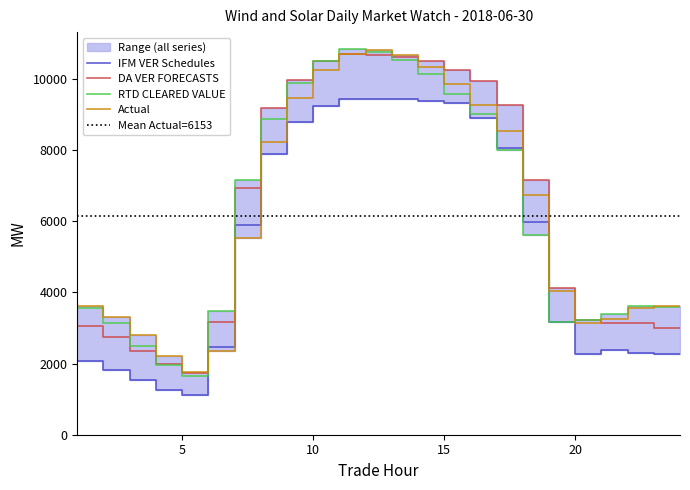

What is the difference between the maximum and minimum values in the DA VER FORECASTS series?

8965.4